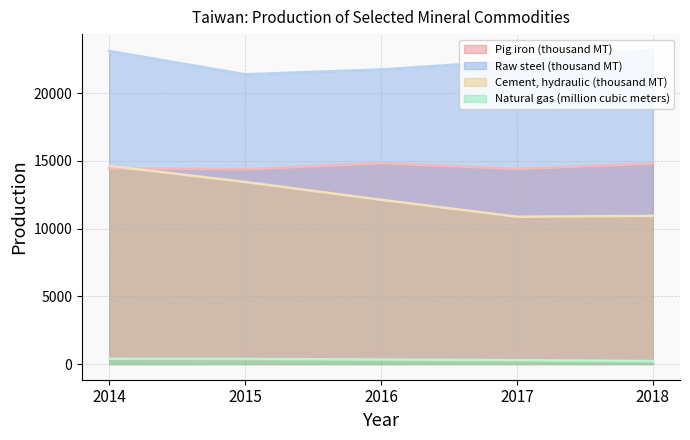

True or false: Natural gas (million cubic meters) and Cement, hydraulic (thousand MT) cross at least once.

False